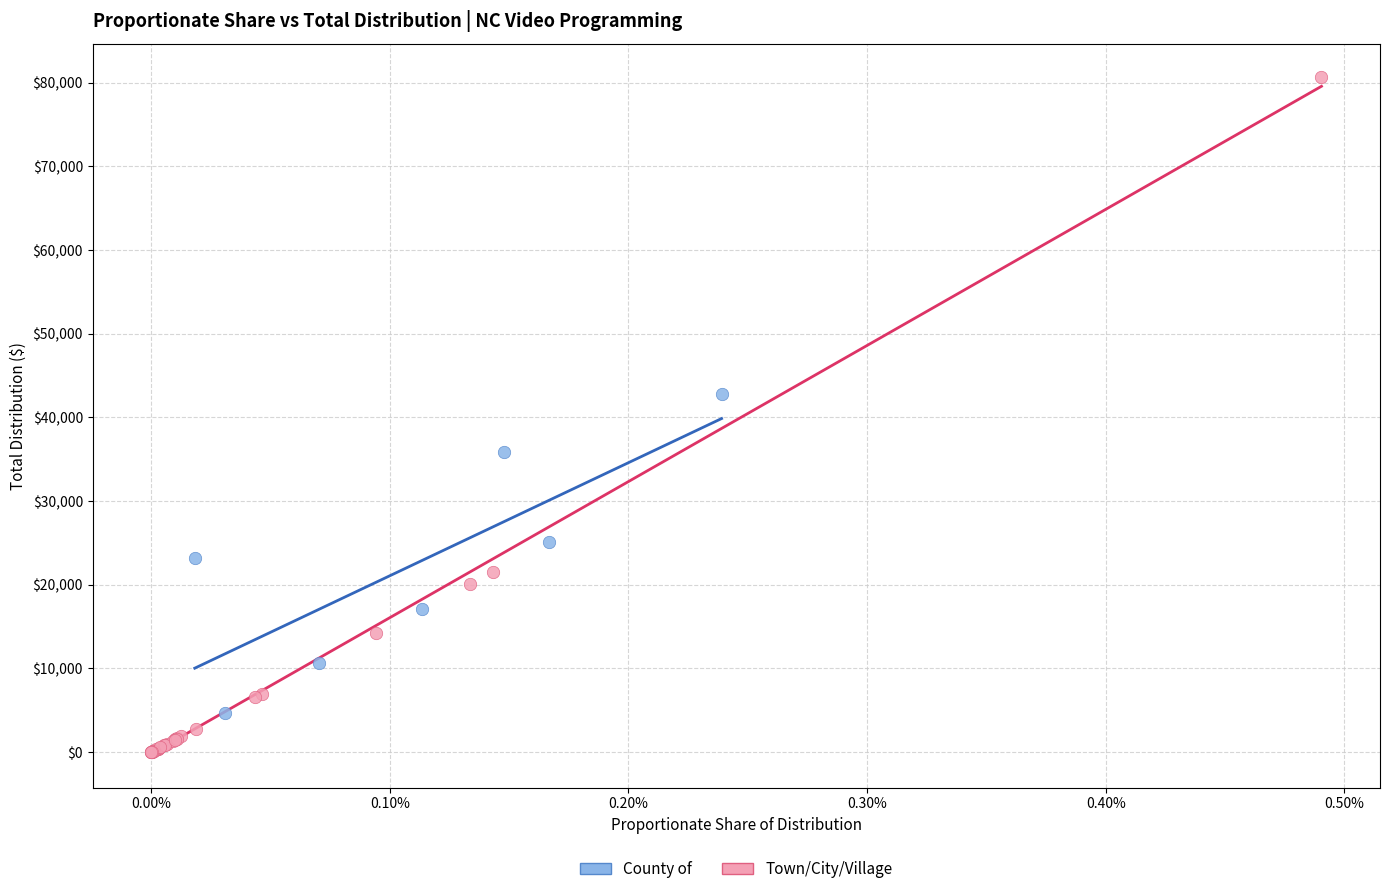

Which series contains the lowest Y value?

Town/City/Village